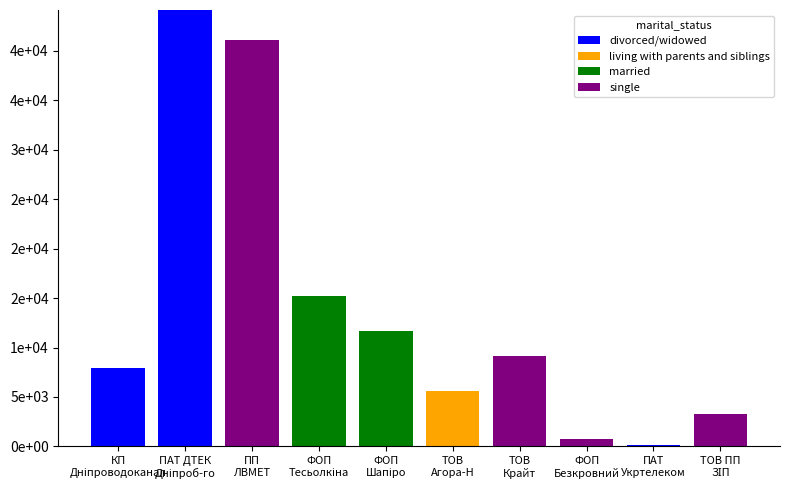

Are the bars grouped side by side (vs. stacked)?

No